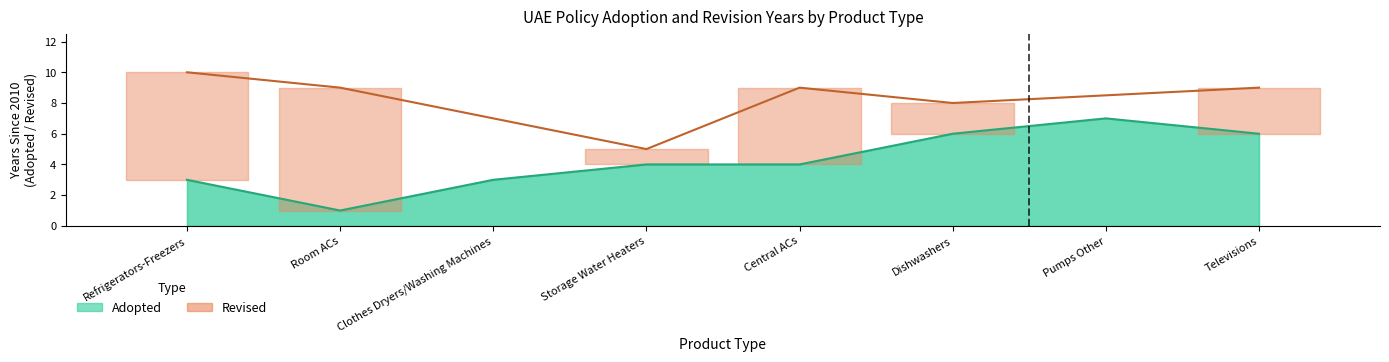

What is the sum of all values?

34